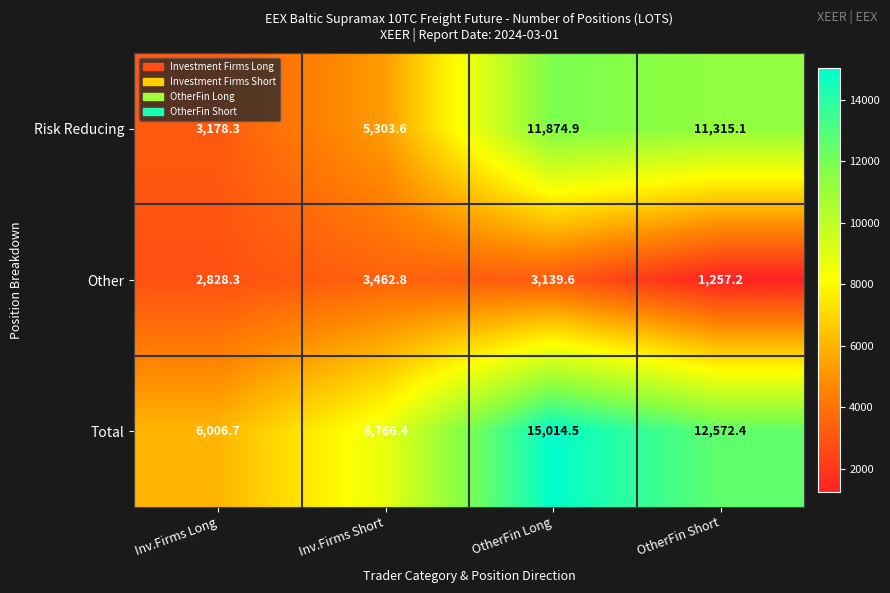

Count the number of categories in the chart.

4